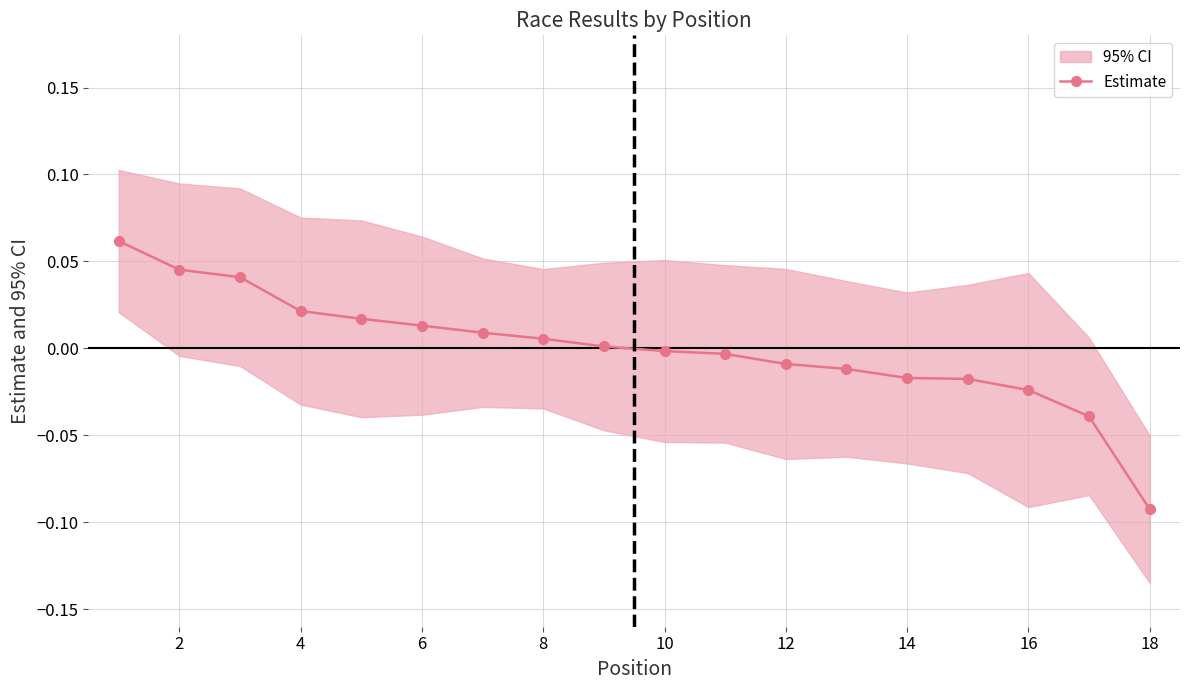

Reading left to right, transcribe all the data shown in this chart.

0.1	0.0	0.0	0.0	0.0	0.0	0.0	0.0	0.0	-0.0	-0.0	-0.0	-0.0	-0.0	-0.0	-0.0	-0.0	-0.1